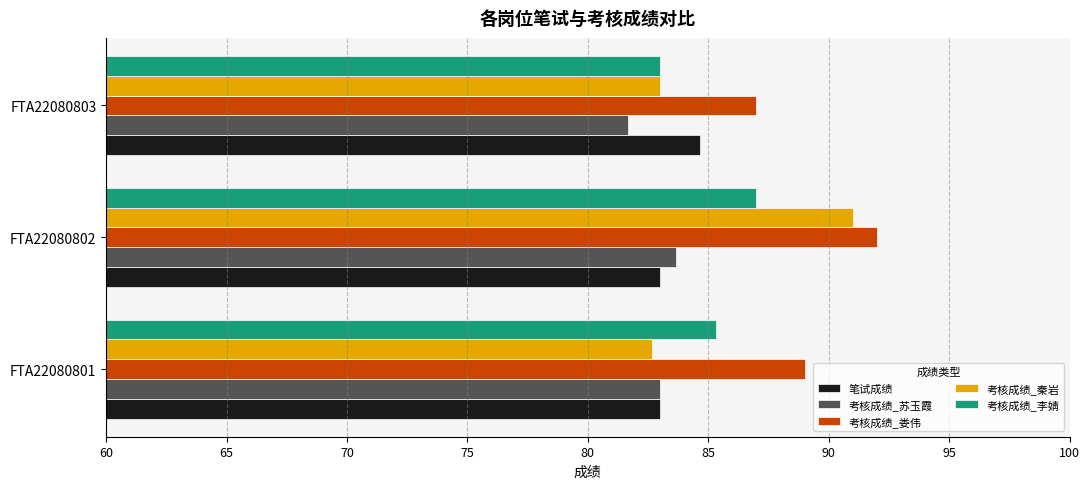

Which series changed the most between FTA22080801 and FTA22080802?

考核成绩_秦岩